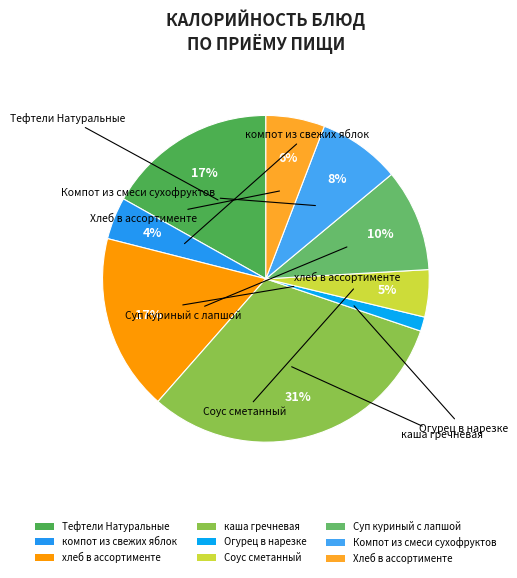

How many segments does this pie chart have?

9